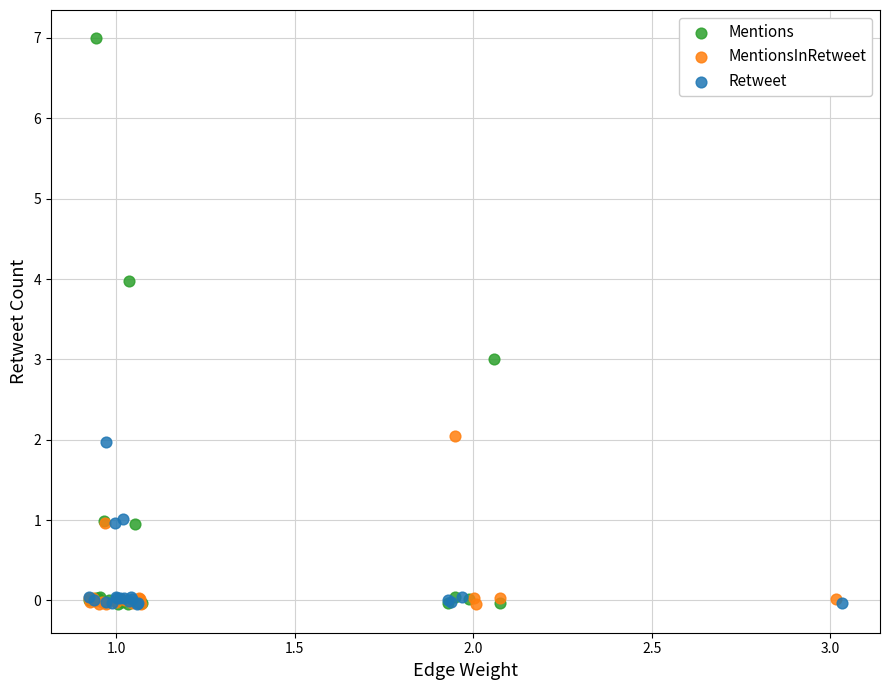

Which series has the widest spread of Y values?

Mentions